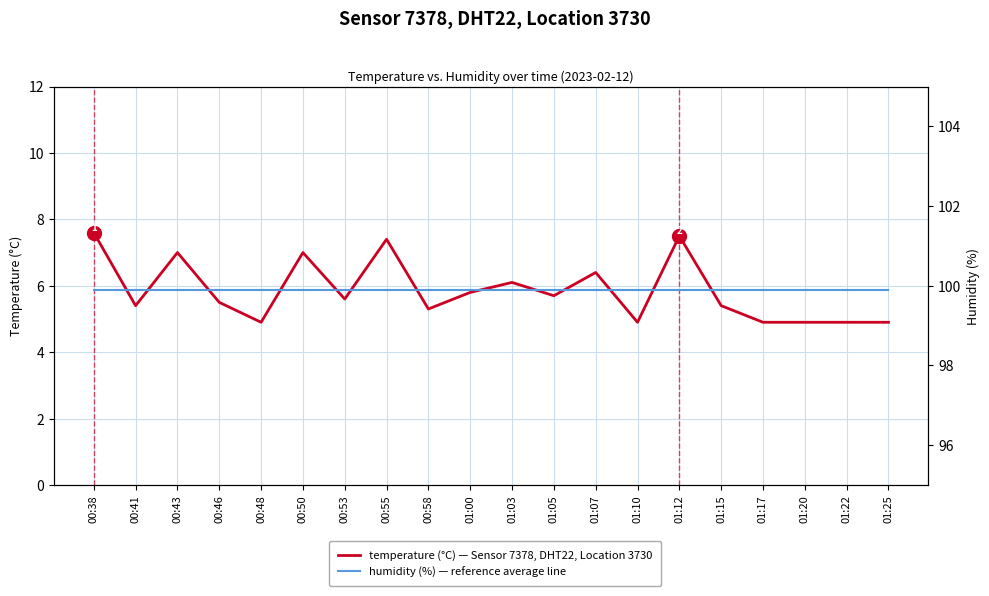

The value of temperature (°C), Sensor 7378, Location 3730 (DHT22) at 01:25 is 4.9. True or false?

True